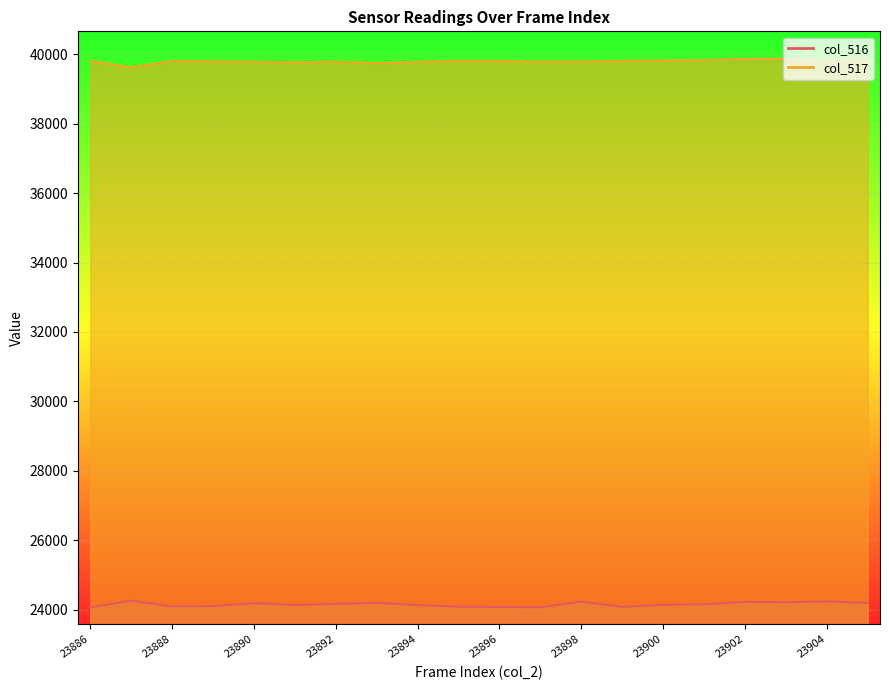

What is the greatest value displayed?

39861